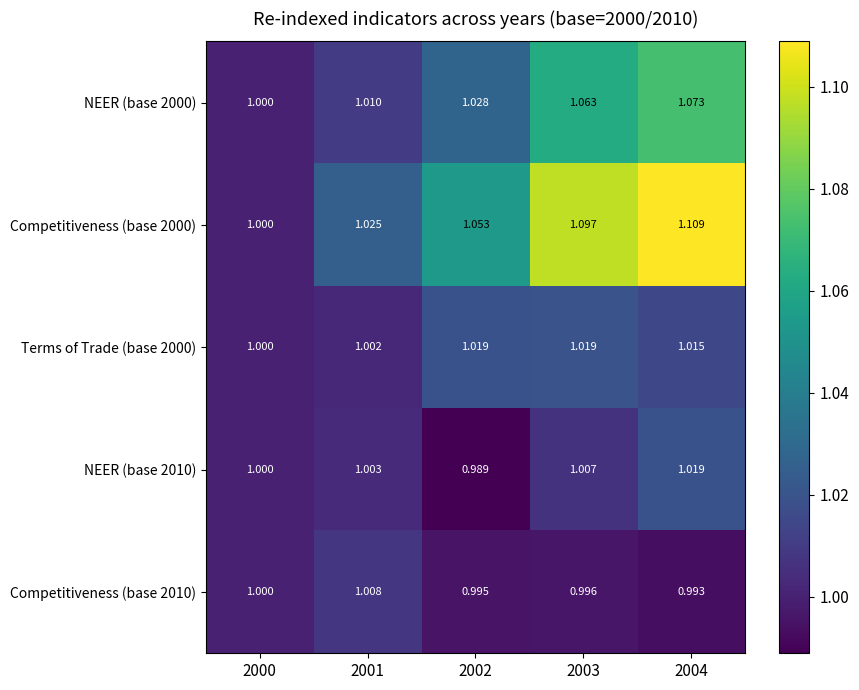

Which series has the largest range (max minus min)?

Competitiveness (base 2000)